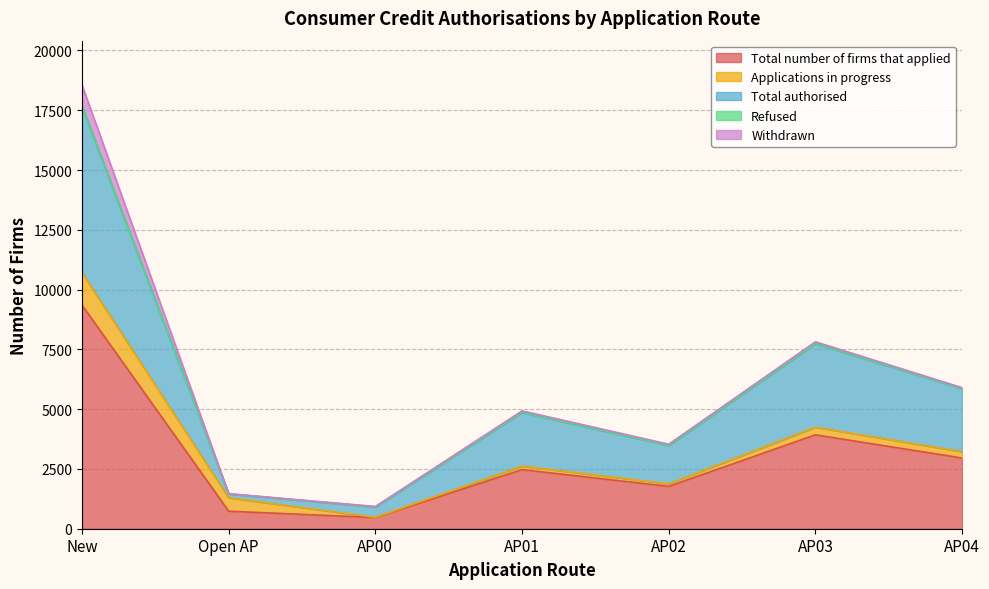

Where is the first local minimum for Applications in progress?

AP00